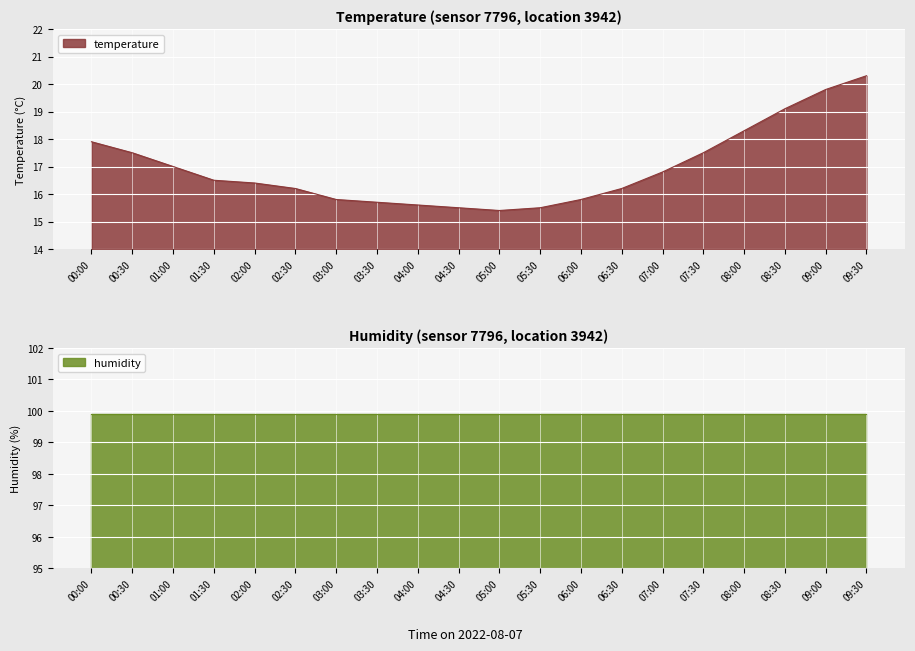

Is it true that temperature equals 9.0 at 05:00?

False